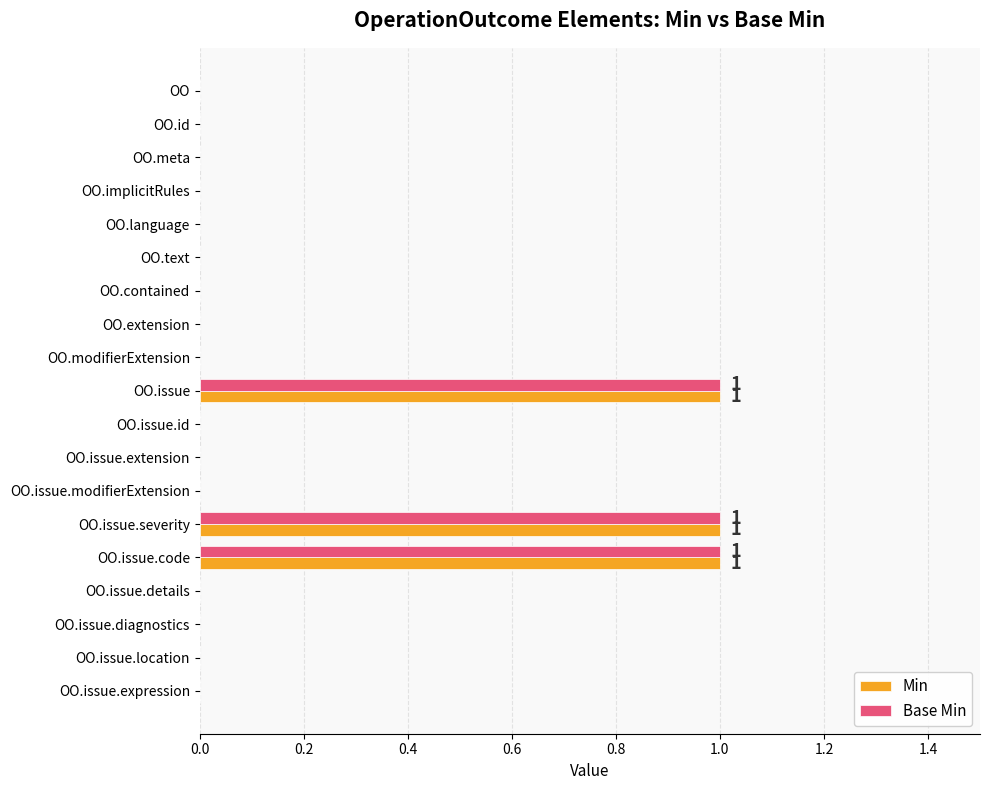

True or false: Min has a value of 0 at OO.extension.

True